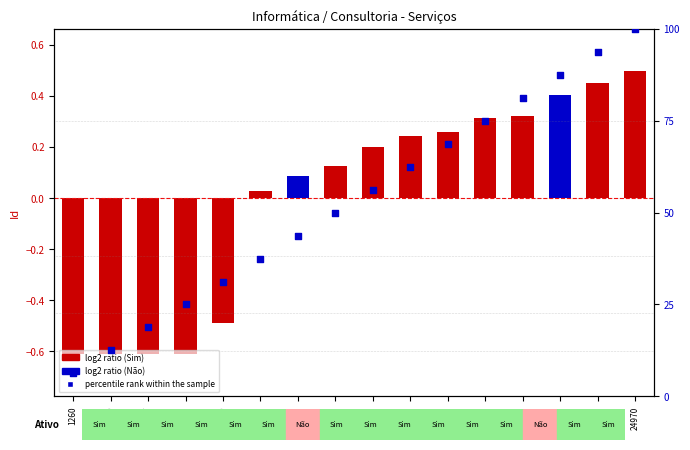

Is the value of log2 ratio at 19615 greater than the value of percentile rank within the sample at 1295?

No